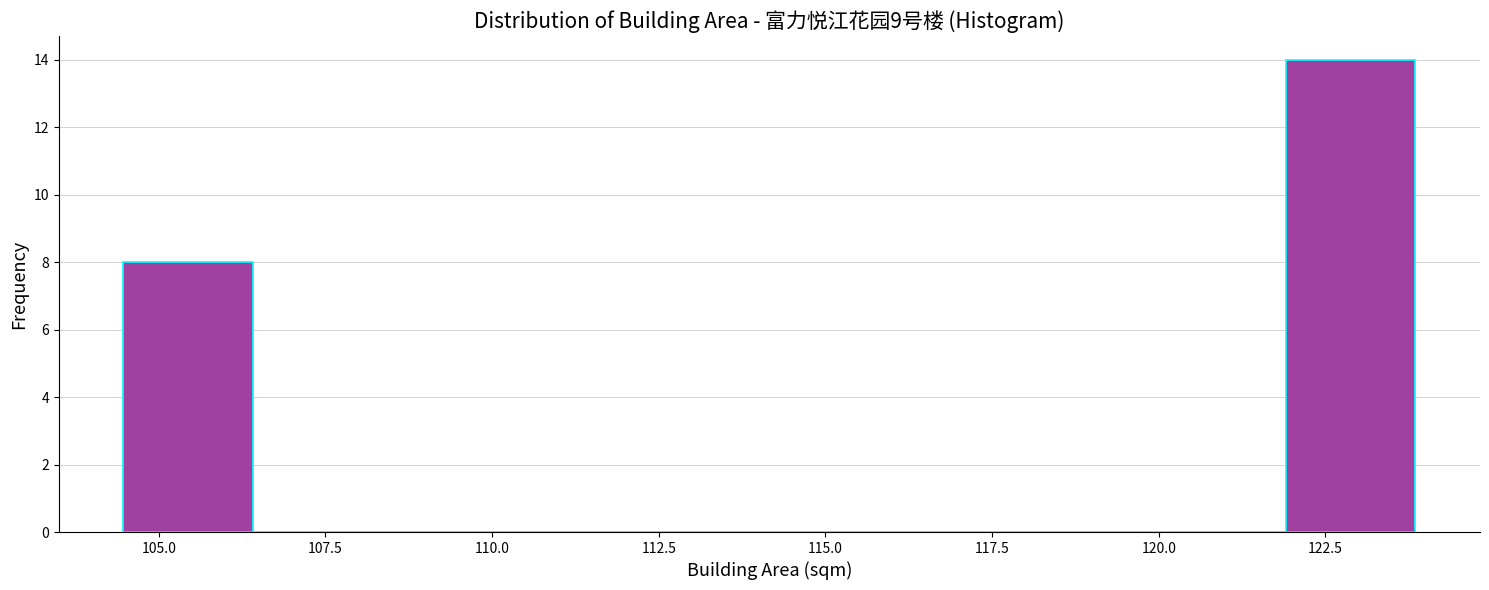

Around what value on the x-axis is the tallest bar? Give the approximate position of its centre, as read against the axis.

123.0